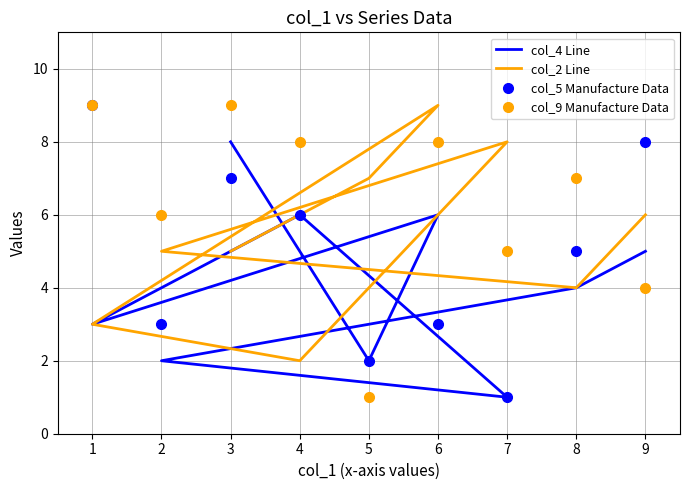

Which series has the largest total across all categories?

col_9 Manufacture Data